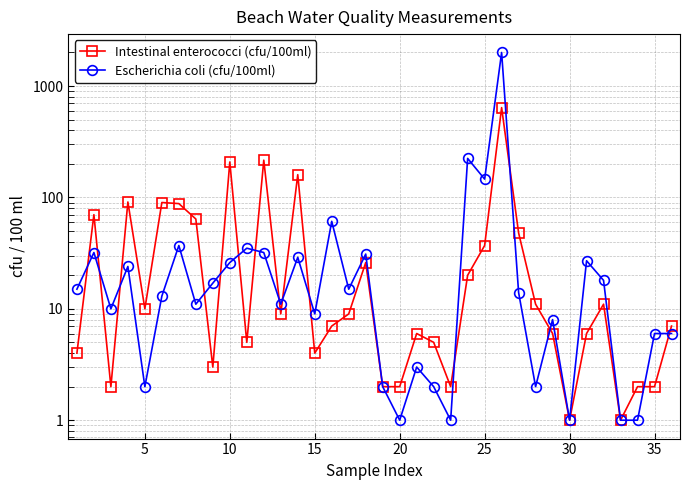

Reading left to right, list all the values displayed in this chart.

Intestinal enterococci (cfu/100ml): 4	70	2	91	10	90	88	64	3	208	5	216	9	160	4	7	9	26	2	2	6	5	2	20	37	640	48	11	6	1	6	11	1	2	2	7
Escherichia coli (cfu/100ml): 15	32	10	24	2	13	37	11	17	26	35	32	11	29	9	61	15	31	2	1	3	2	1	224	146	2000	14	2	8	1	27	18	1	1	6	6